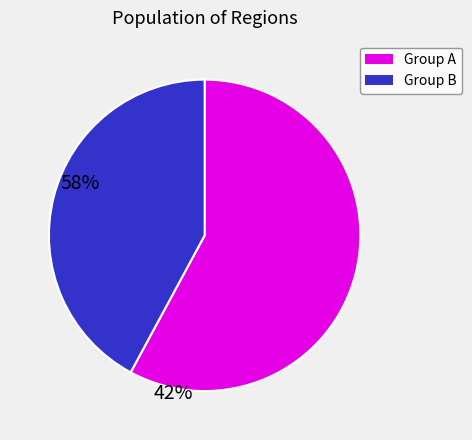

Count the number of slices in the pie.

2